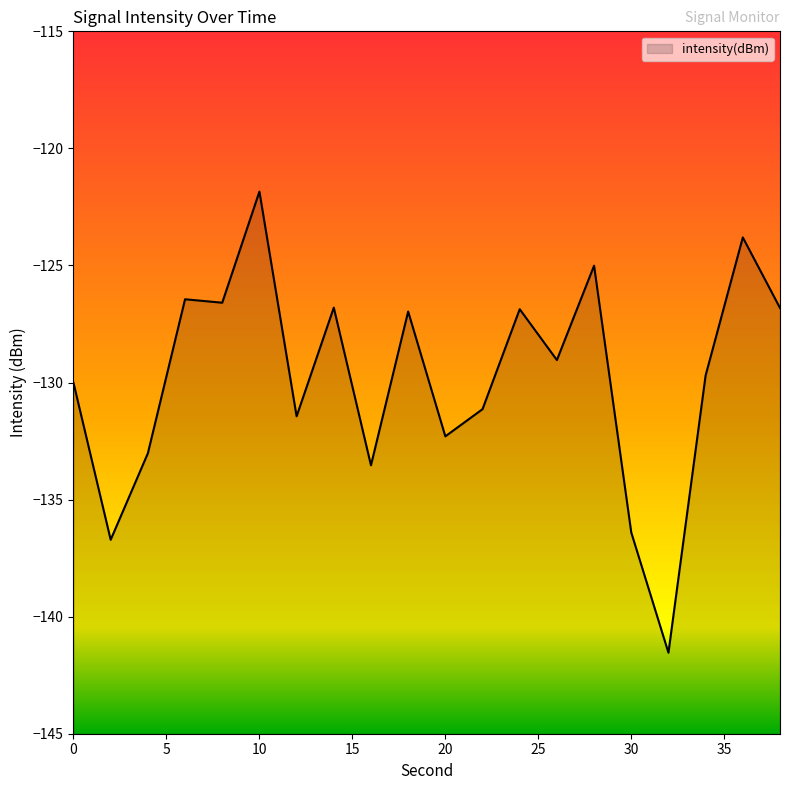

Reading right to left, transcribe all the data shown in this chart.

38=-126.8	36=-123.8	34=-129.7	32=-141.5	30=-136.4	28=-125.0	26=-129.0	24=-126.9	22=-131.1	20=-132.3	18=-127.0	16=-133.5	14=-126.8	12=-131.4	10=-121.8	8=-126.6	6=-126.4	4=-133.0	2=-136.7	0=-130.0